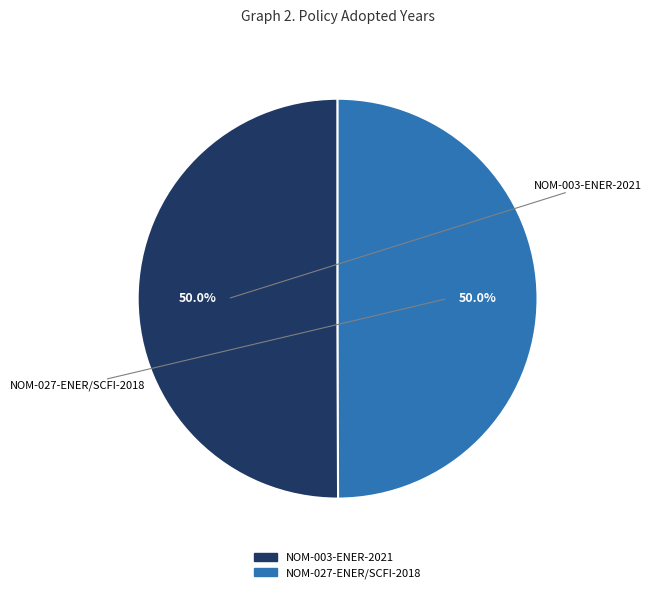

How much of the chart is everything except NOM-027-ENER/SCFI-2018?

50.0%